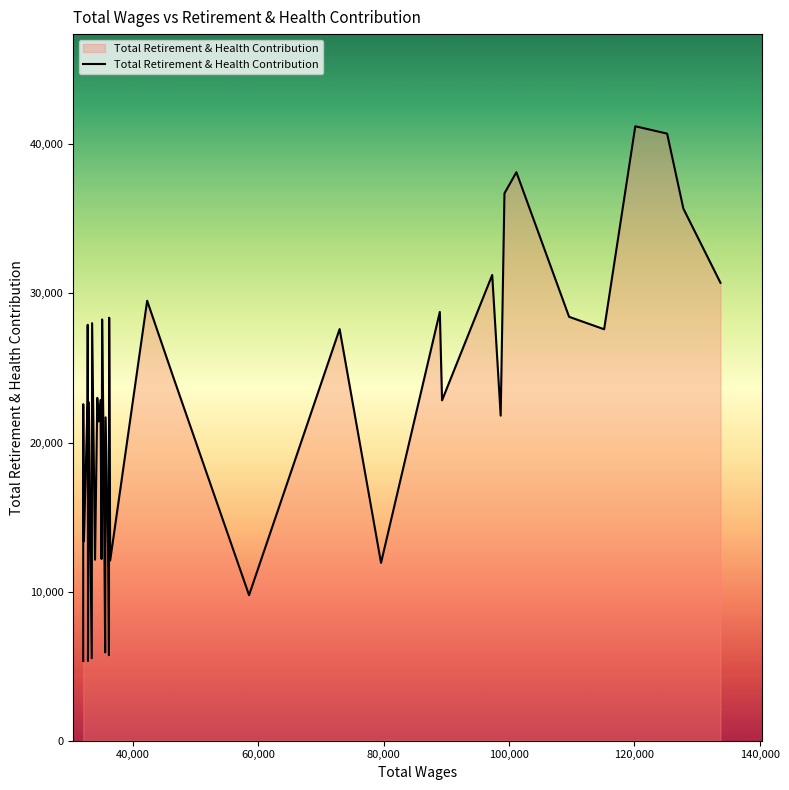

What is the difference between the maximum and minimum values?

35862